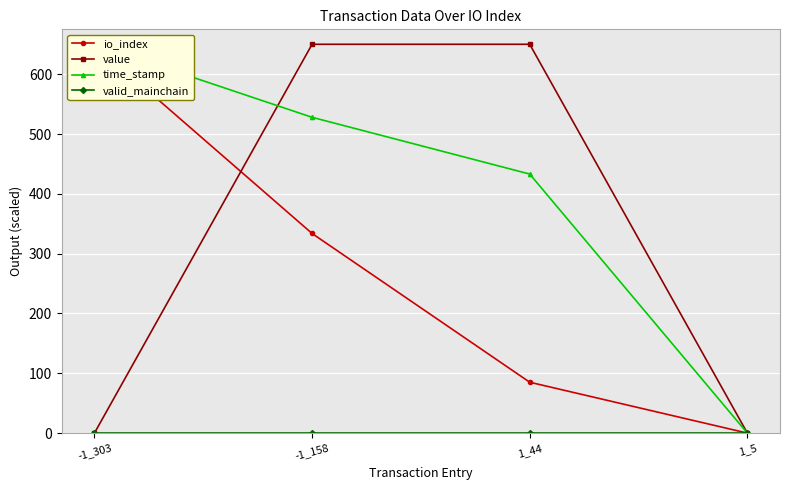

Reading right to left, transcribe all the data shown in this chart.

io_index: 0.0	85.1	333.7	650.0
value: 0.0	650.0	650.0	0.0
time_stamp: 0.0	433.0	527.9	650.0
valid_mainchain: 0.0	0.0	0.0	0.0